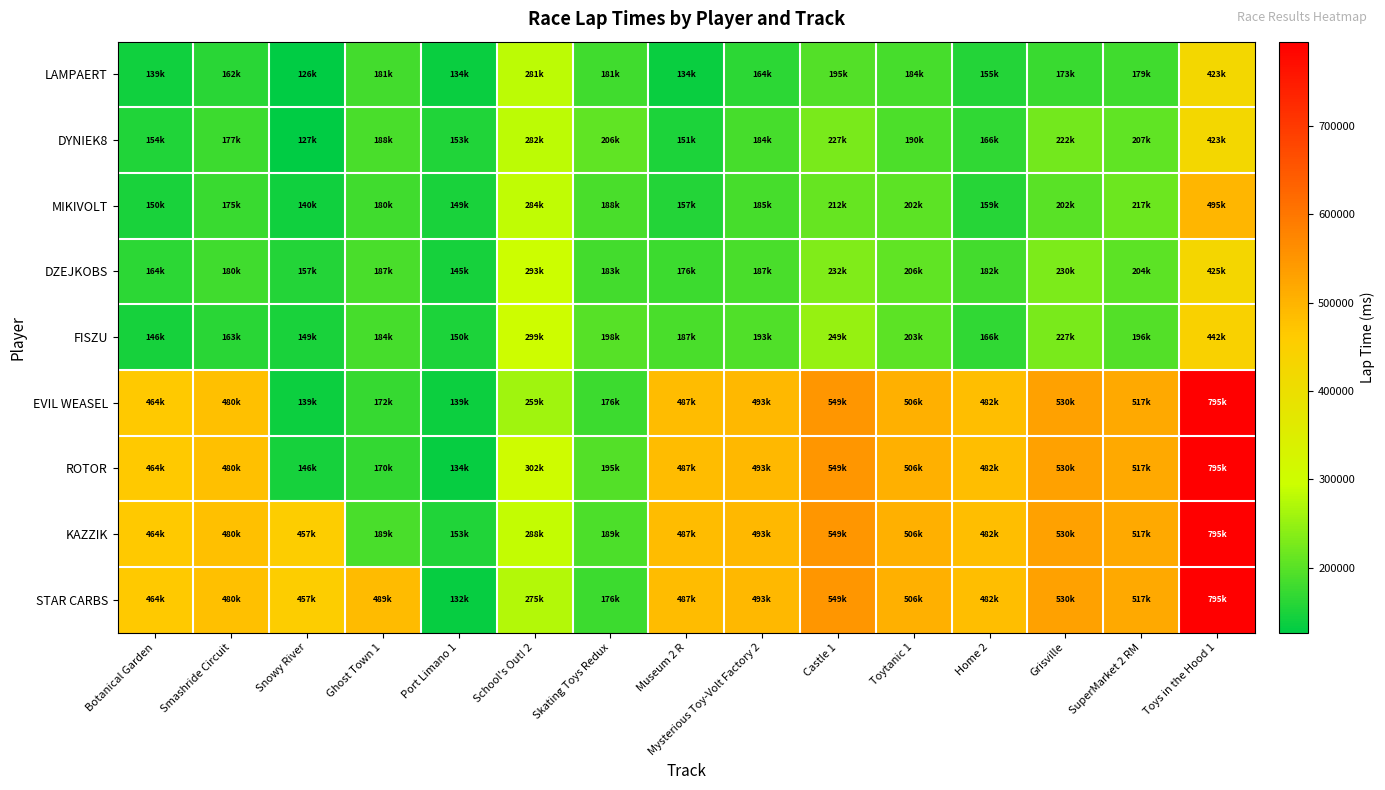

At which category does the chart reach its peak across all series?

Toys in the Hood 1